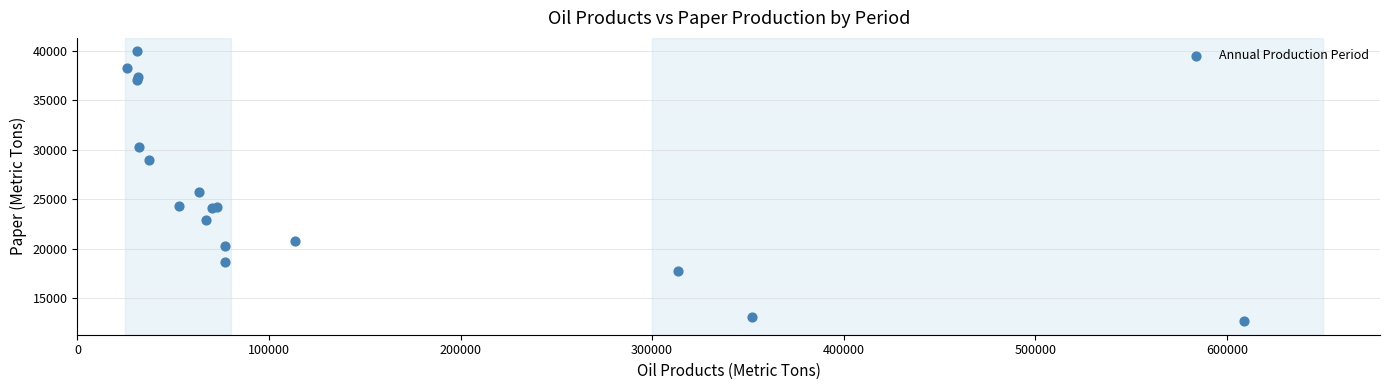

What Y value in the scatter plot is closest to 26305?

25704